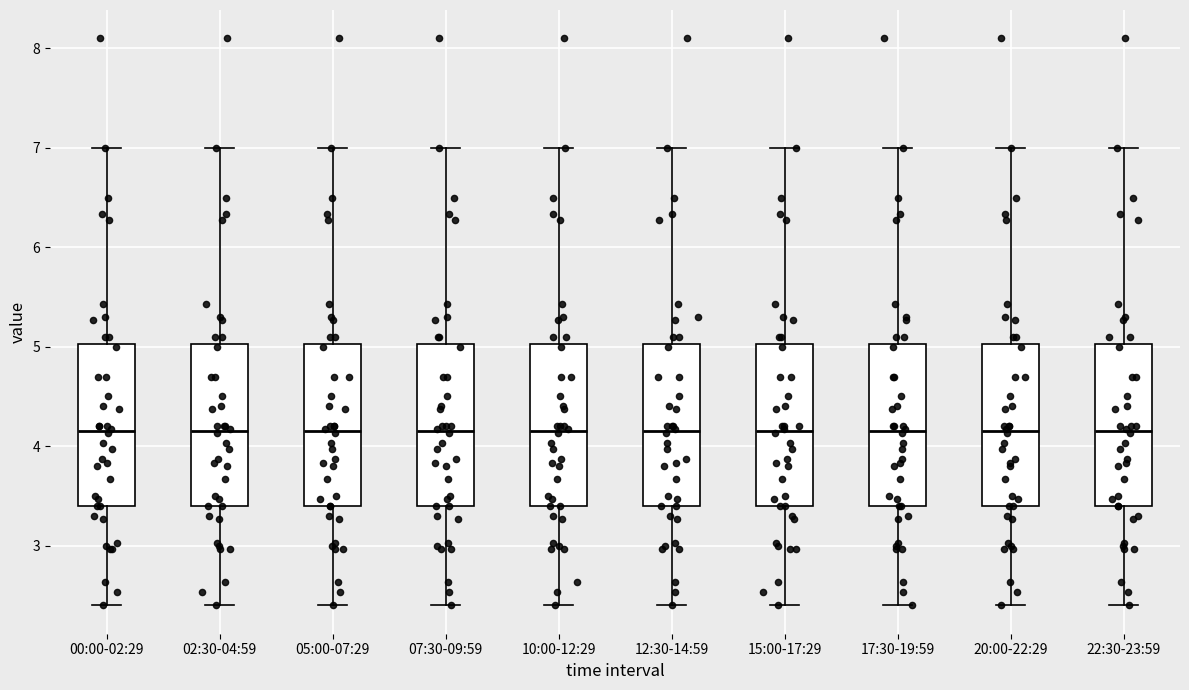

Reading left to right, transcribe this box plot: for each box, give where its median line is, the range the box spans, and where its two whiskers end, as read against the y-axis. The values are not printed on the chart, so give them approximately, as read against the axis.

00:00-02:29: median 4.2, box 3.4 to 5.0, whiskers 2.4 to 7.0
02:30-04:59: median 4.2, box 3.4 to 5.0, whiskers 2.4 to 7.0
05:00-07:29: median 4.2, box 3.4 to 5.0, whiskers 2.4 to 7.0
07:30-09:59: median 4.2, box 3.4 to 5.0, whiskers 2.4 to 7.0
10:00-12:29: median 4.2, box 3.4 to 5.0, whiskers 2.4 to 7.0
12:30-14:59: median 4.2, box 3.4 to 5.0, whiskers 2.4 to 7.0
15:00-17:29: median 4.2, box 3.4 to 5.0, whiskers 2.4 to 7.0
17:30-19:59: median 4.2, box 3.4 to 5.0, whiskers 2.4 to 7.0
20:00-22:29: median 4.2, box 3.4 to 5.0, whiskers 2.4 to 7.0
22:30-23:59: median 4.2, box 3.4 to 5.0, whiskers 2.4 to 7.0